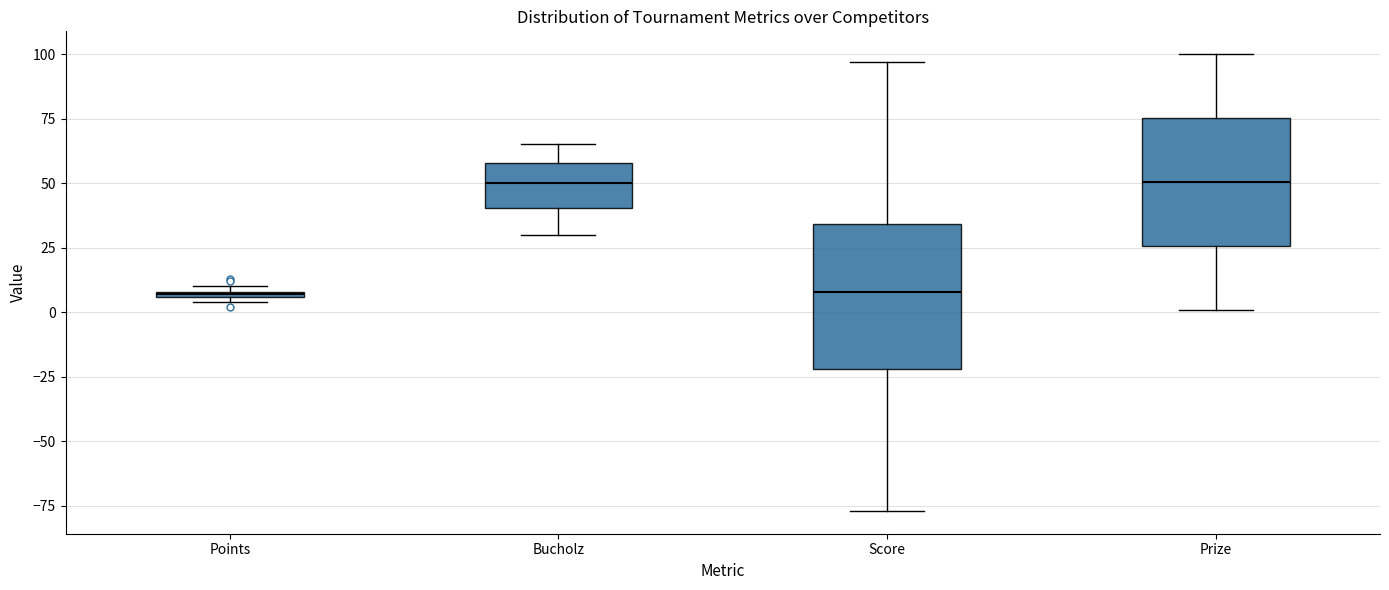

Where does the median line of the box for Prize sit on the y-axis? The values are not printed on the chart, so give them approximately, as read against the axis.

50